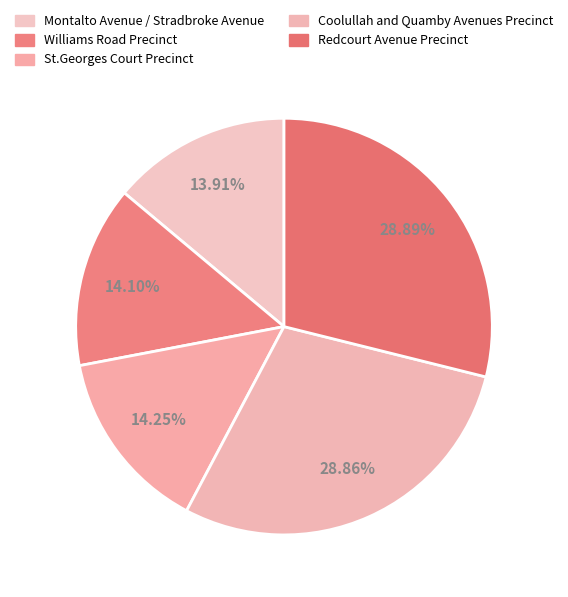

Which has a higher value, Coolullah and Quamby Avenues Precinct or St.Georges Court Precinct?

Coolullah and Quamby Avenues Precinct